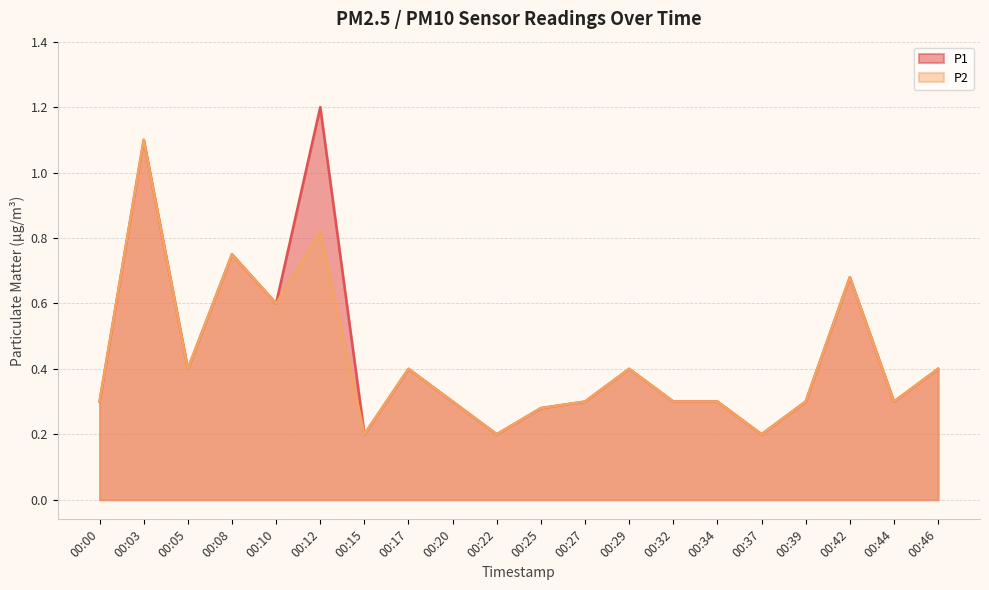

True or false: P2 and P1 cross at least once.

False